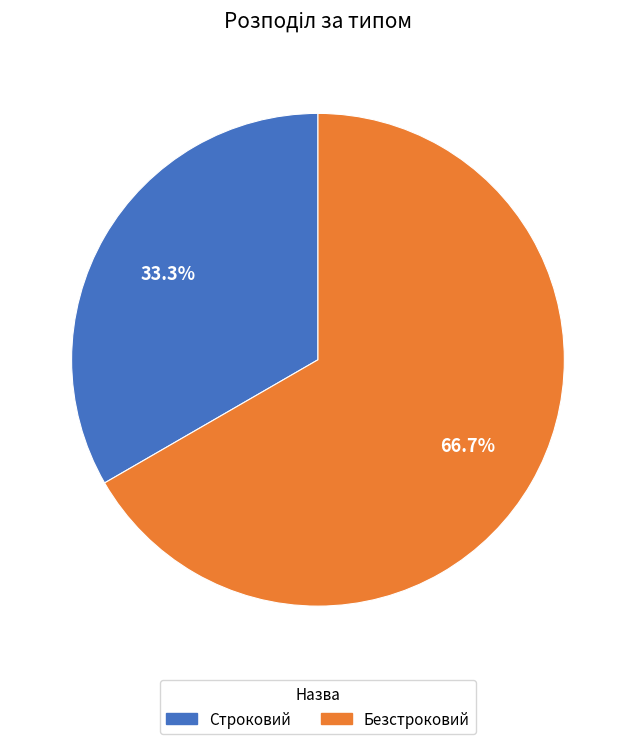

Is Строковий the majority of the pie?

No